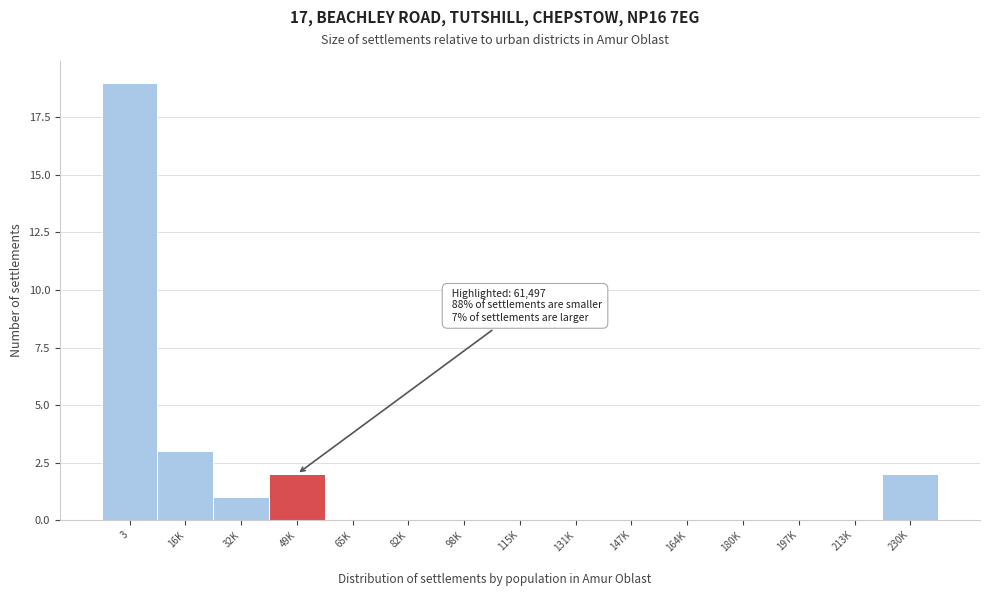

Reading right to left, extract all data points from this chart.

230K=2	213K=0	197K=0	180K=0	164K=0	147K=0	131K=0	115K=0	98K=0	82K=0	65K=0	49K=2	32K=1	16K=3	3=19